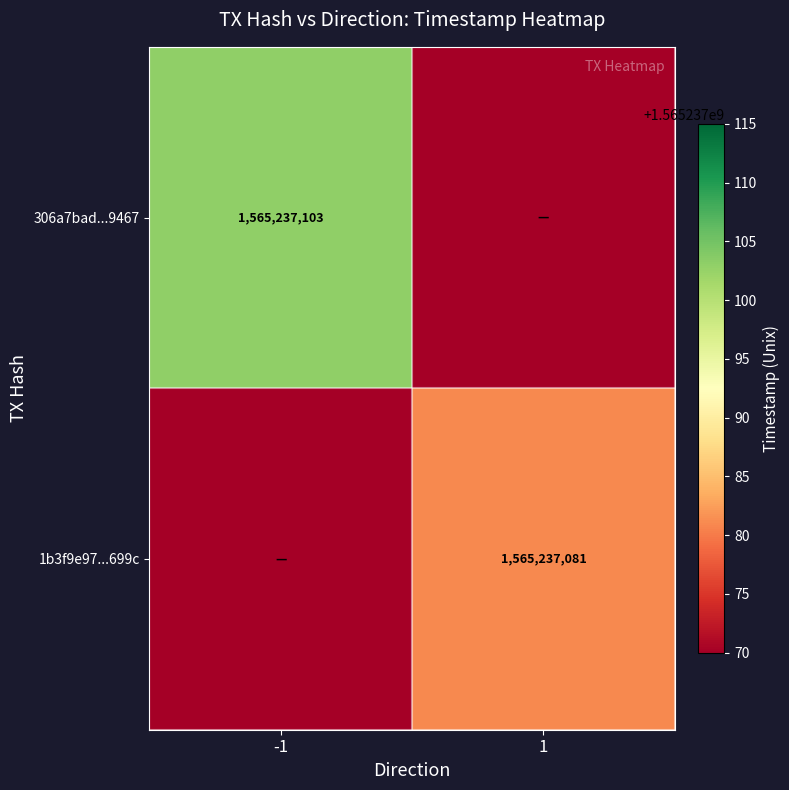

Is the value of 306a7bad...9467 at -1 greater than the value of 1b3f9e97...699c at 1?

Yes